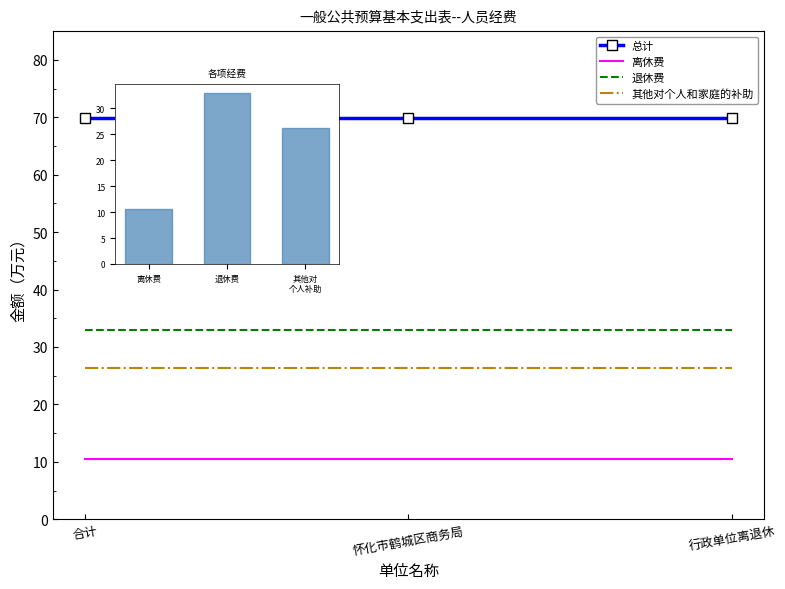

Reading left to right, transcribe all the data shown in this chart.

总计: 69.8	69.8	69.8
离休费: 10.5	10.5	10.5
退休费: 33.0	33.0	33.0
其他对个人和家庭的补助: 26.3	26.3	26.3